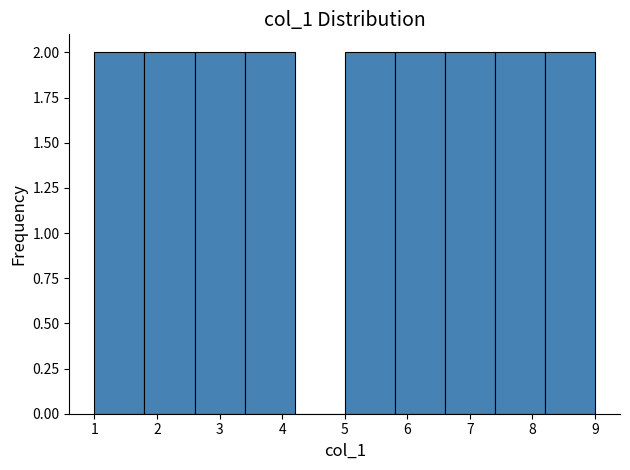

How tall is the bar that spans 5.8 to 6.6 on the x-axis? The values are not printed on the chart, so give them approximately, as read against the axis.

2